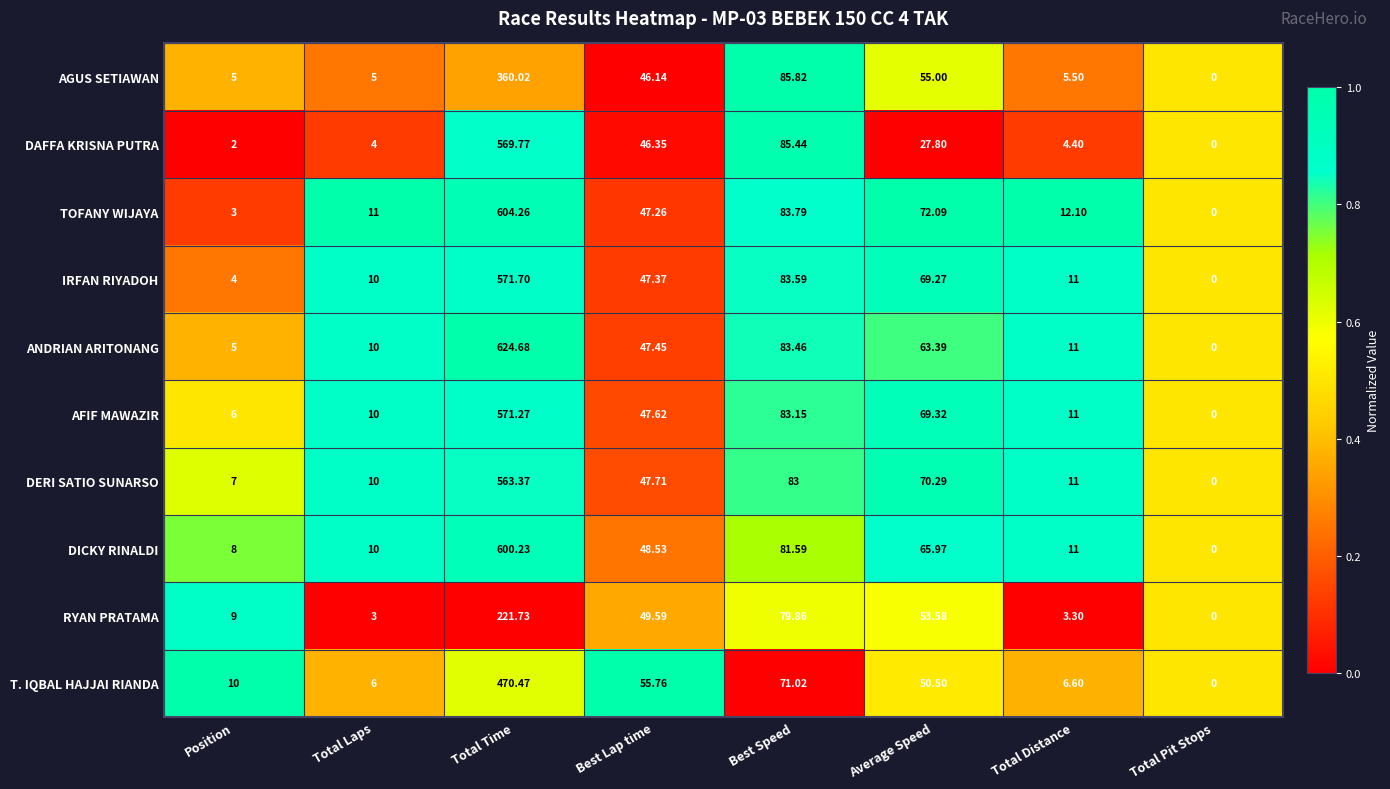

At which label is DICKY RINALDI closest to 300?

Best Speed